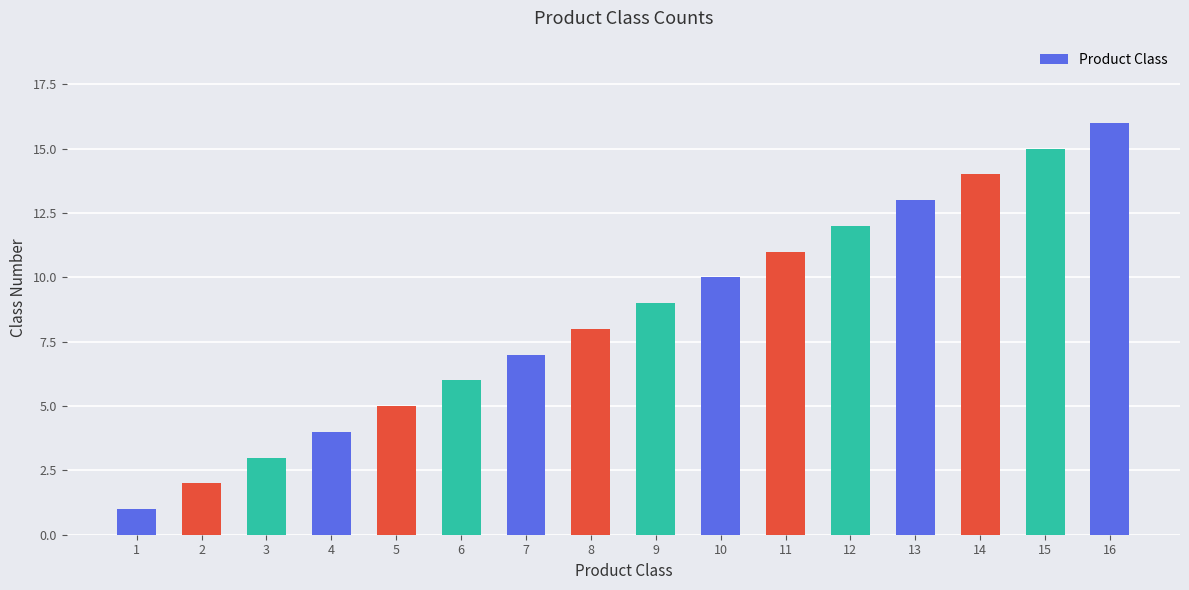

How many bars are there in total?

16